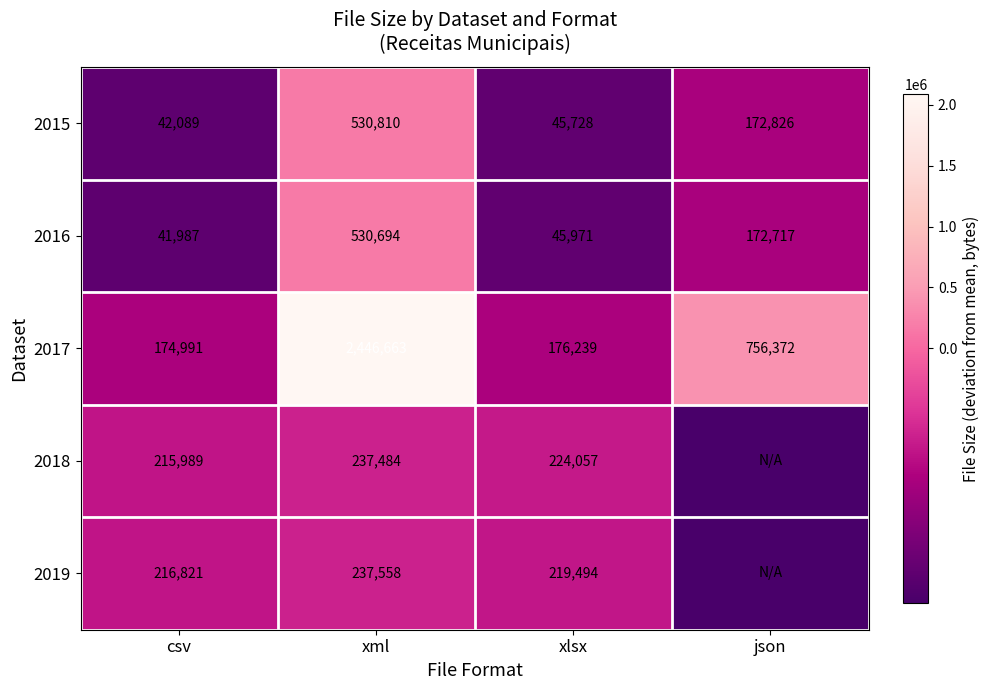

Which category has the lowest value in the 2017 series?

csv